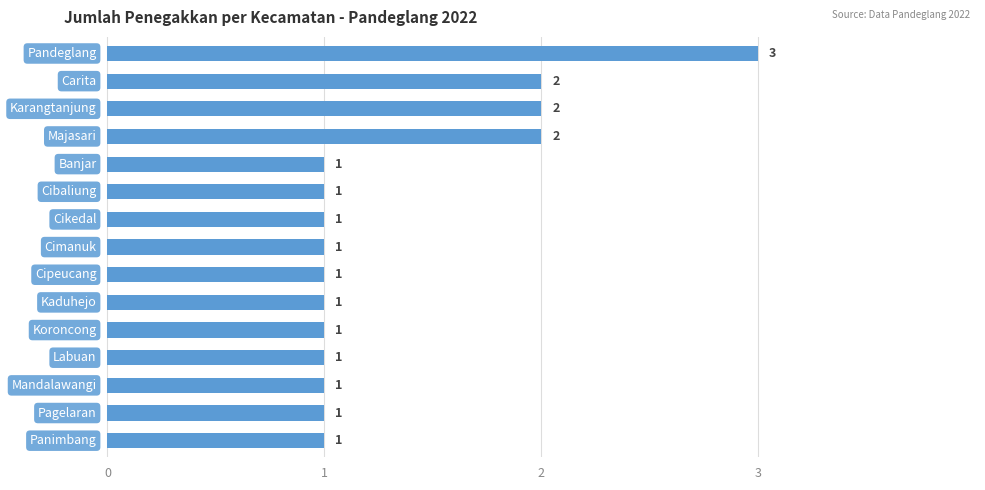

What is the maximum value shown in the chart?

3